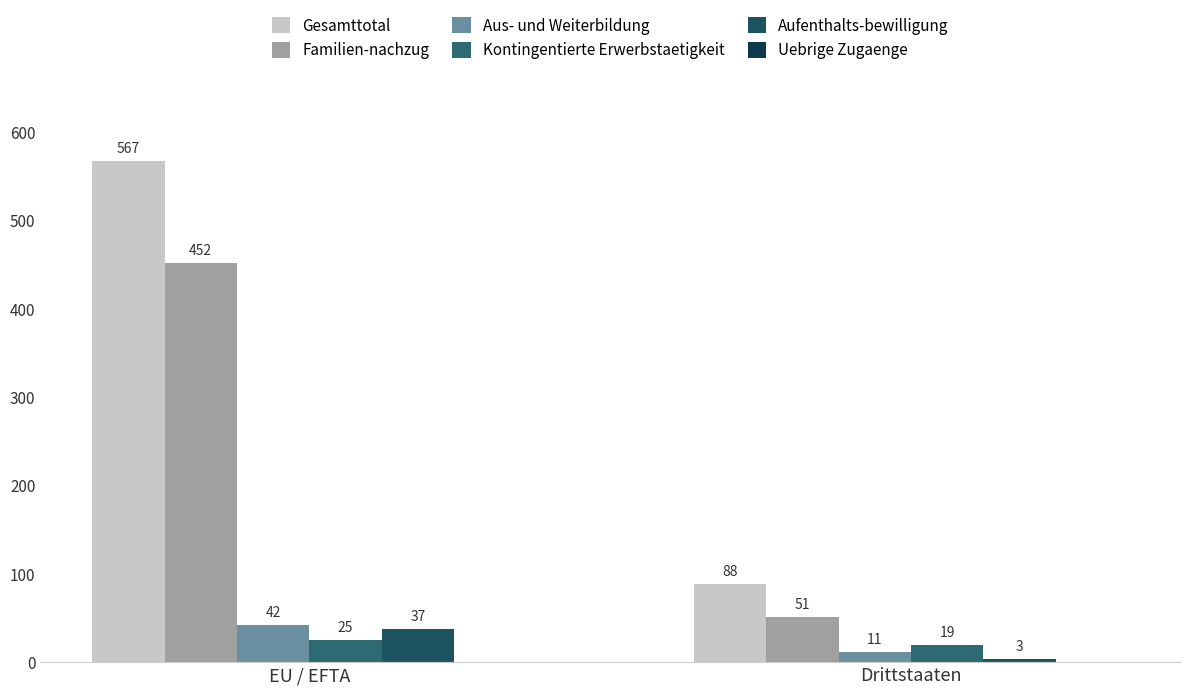

Reading left to right, transcribe all the data shown in this chart.

Gesamttotal: 567	88
Familien-nachzug: 452	51
Aus- und Weiterbildung: 42	11
Kontingentierte Erwerbstaetigkeit: 25	19
Aufenthalts-bewilligung: 37	3
Uebrige Zugaenge: 0	0